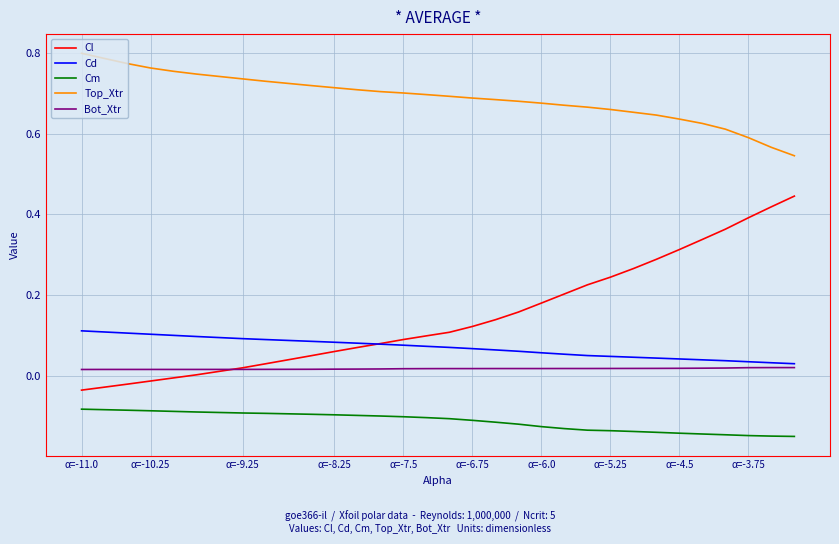

True or false: Top_Xtr and Bot_Xtr intersect in this chart.

False